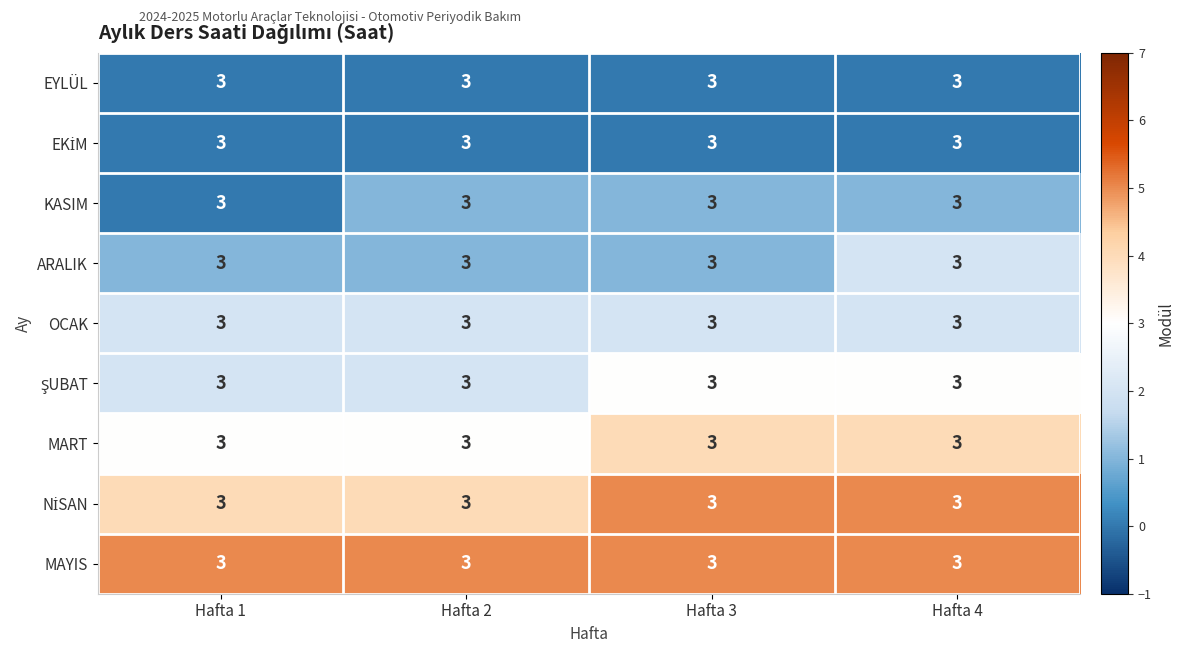

The OCAK series shows 1 at Hafta 2. True or false?

False